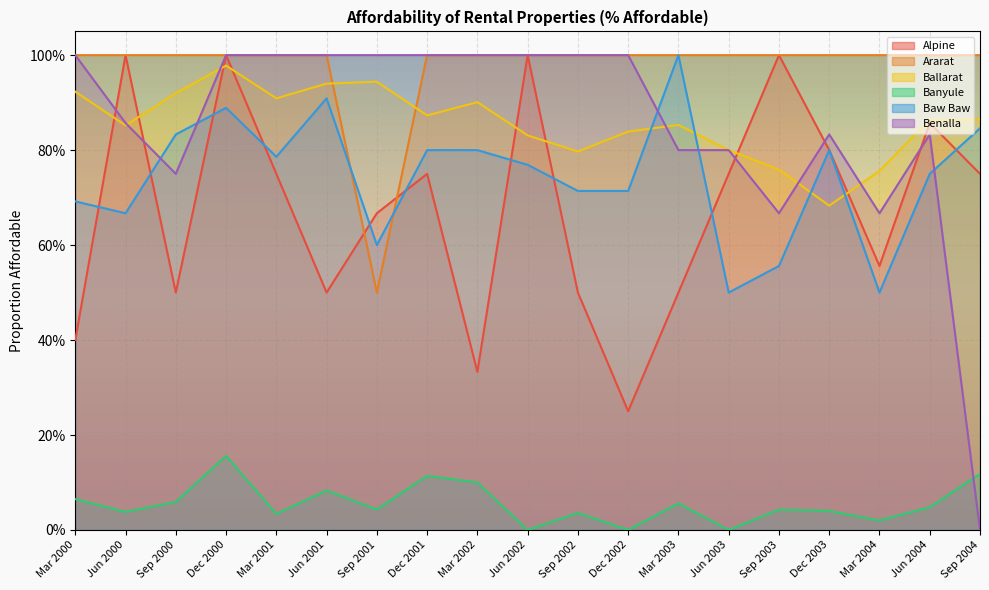

Which has a higher value, Sep 2000 or Mar 2004?

Mar 2004